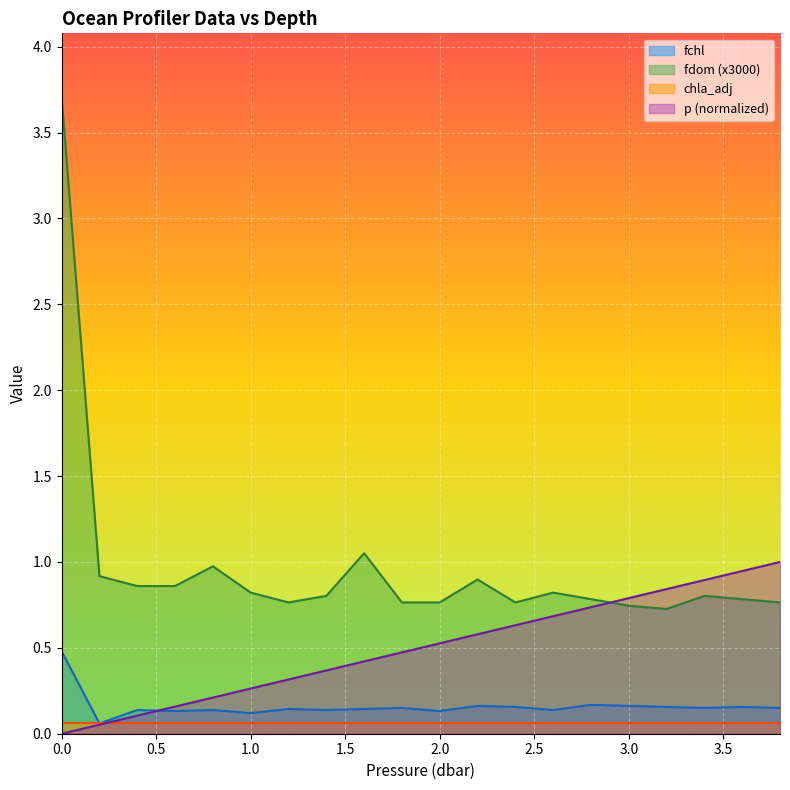

What position from the left is 0.6?

4